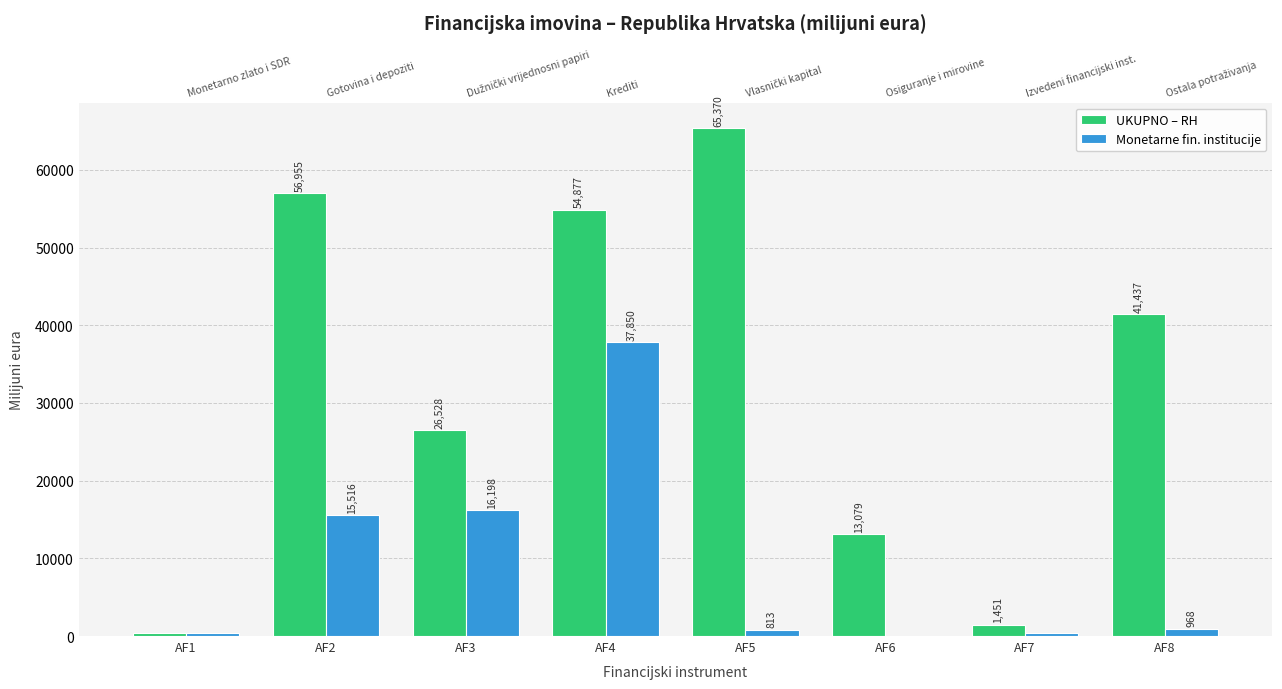

How many bars are there in each group?

2